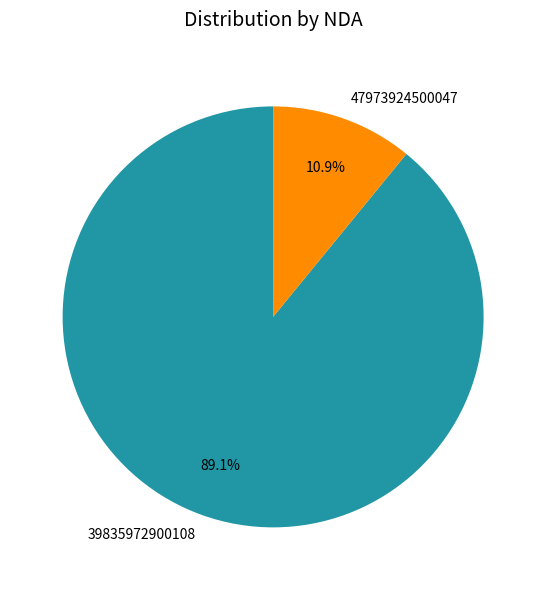

Rank the categories by value from lowest to highest.

47973924500047, 39835972900108